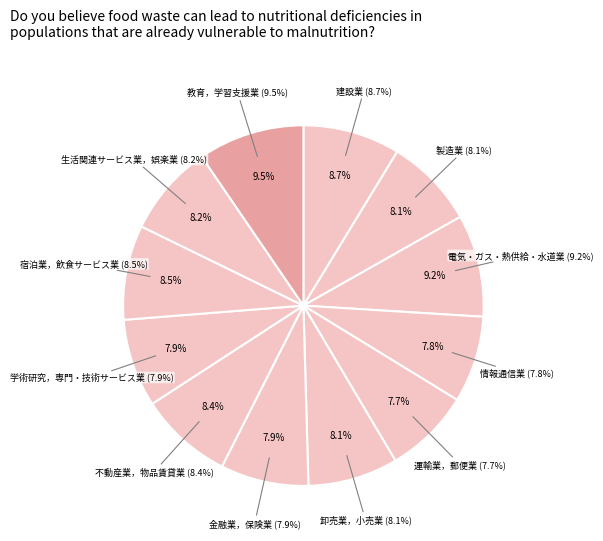

The 卸売業，小売業 slice represents 8% of the pie. True or false?

True